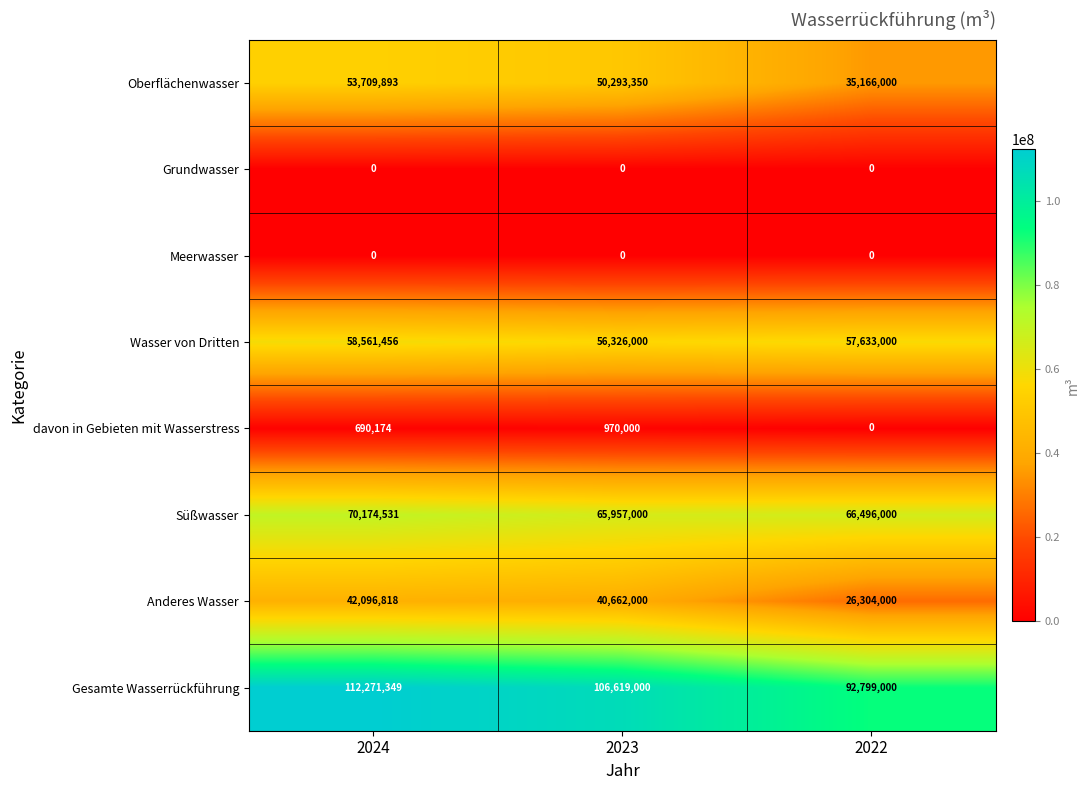

List the labels in order of Süßwasser value, largest first.

2024, 2022, 2023